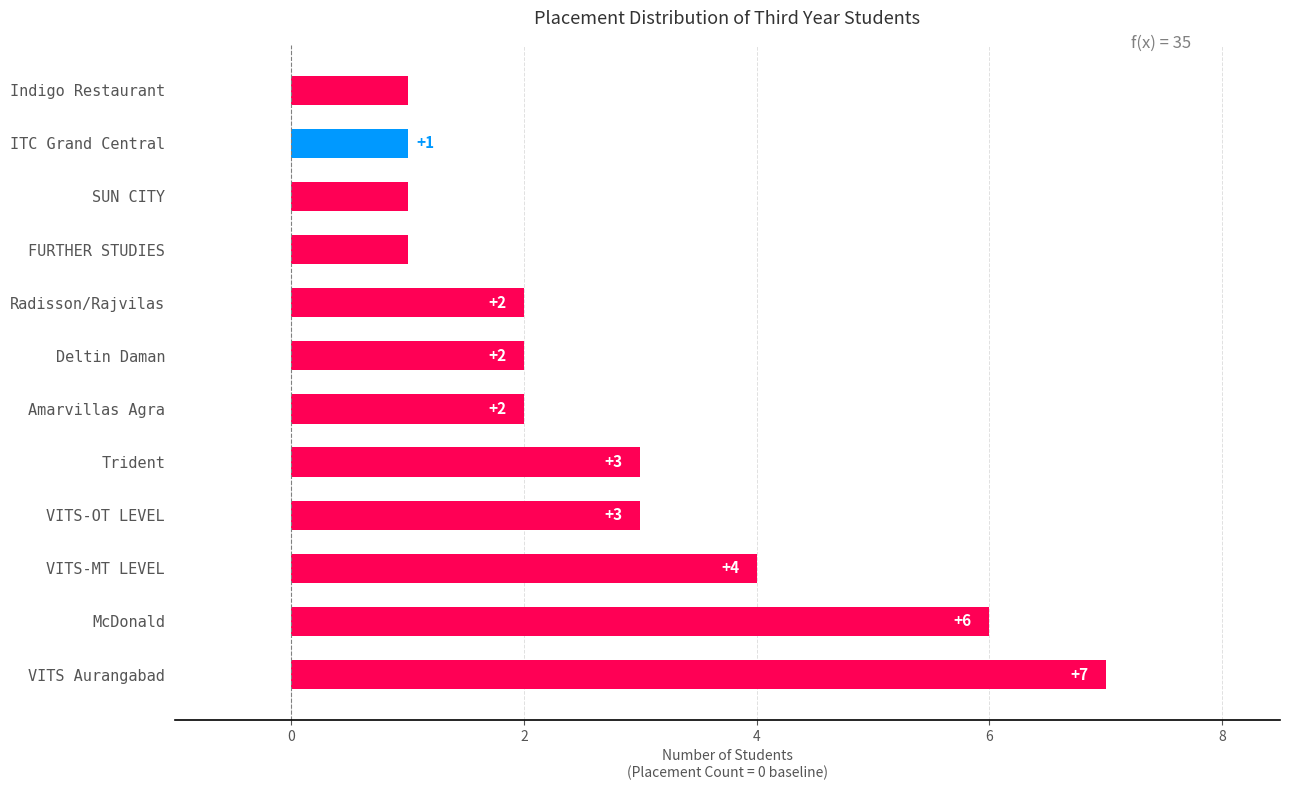

How many values are between 1 and 4?

10